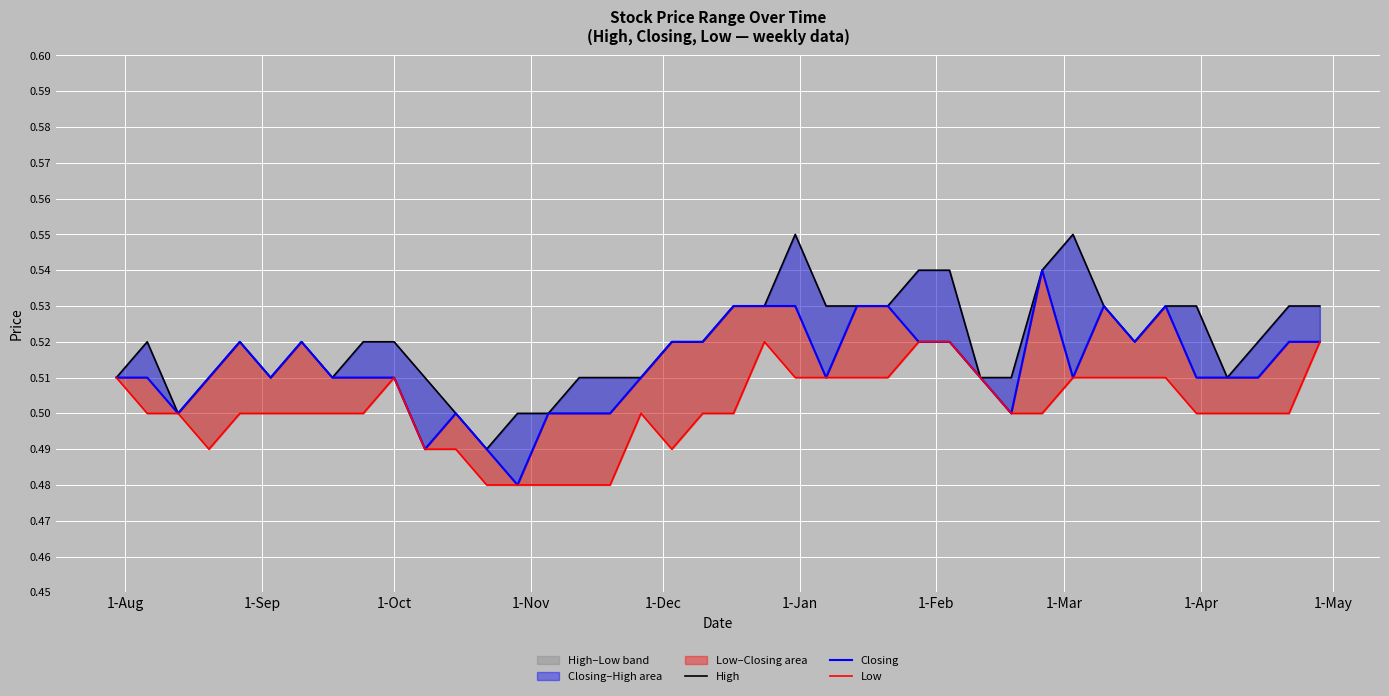

True or false: Low and High intersect in this chart.

False